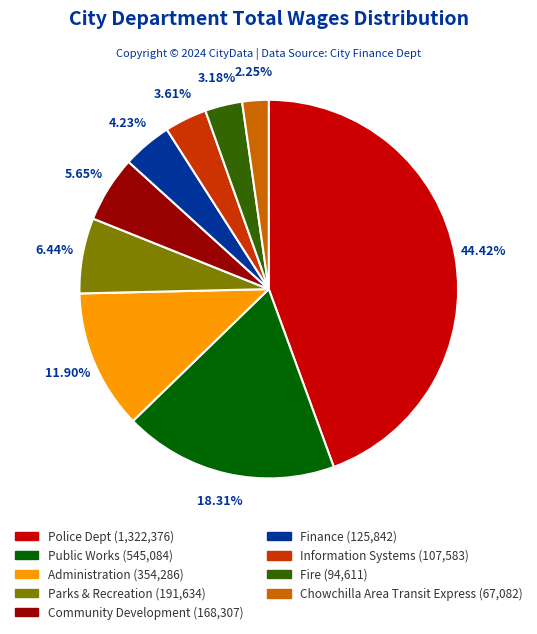

To the nearest percent, what is the average slice percentage?

11%